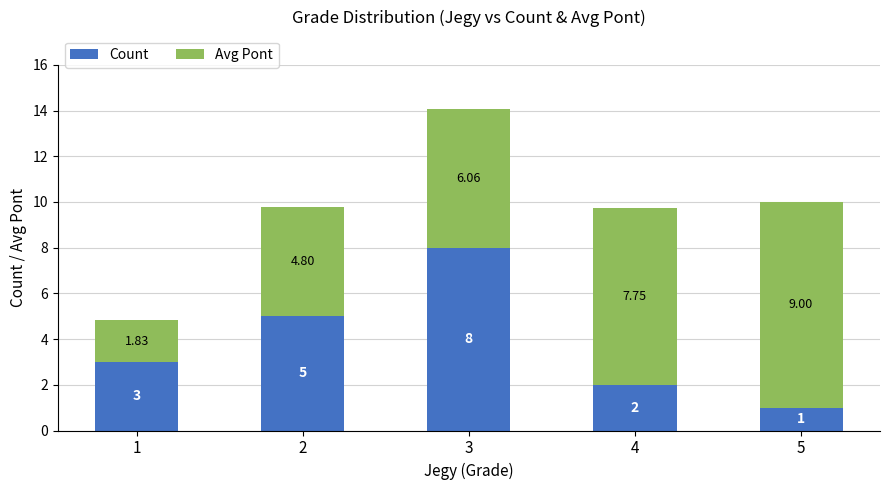

How many values in the Count series are below 3?

2